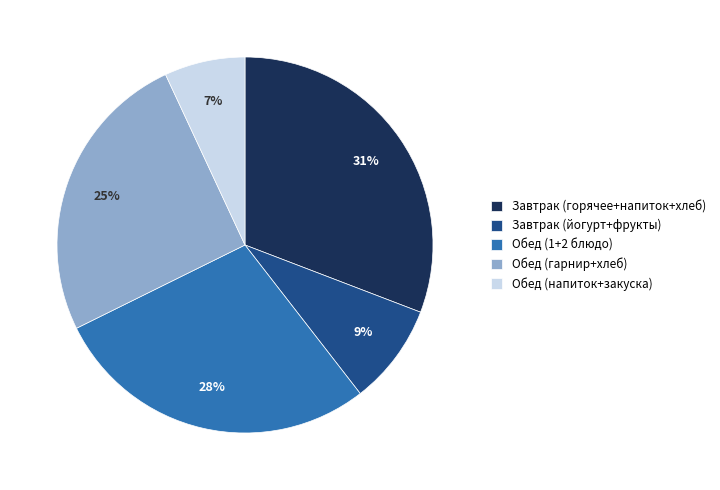

Which category has the biggest portion of the pie?

Завтрак (горячее+напиток+хлеб)